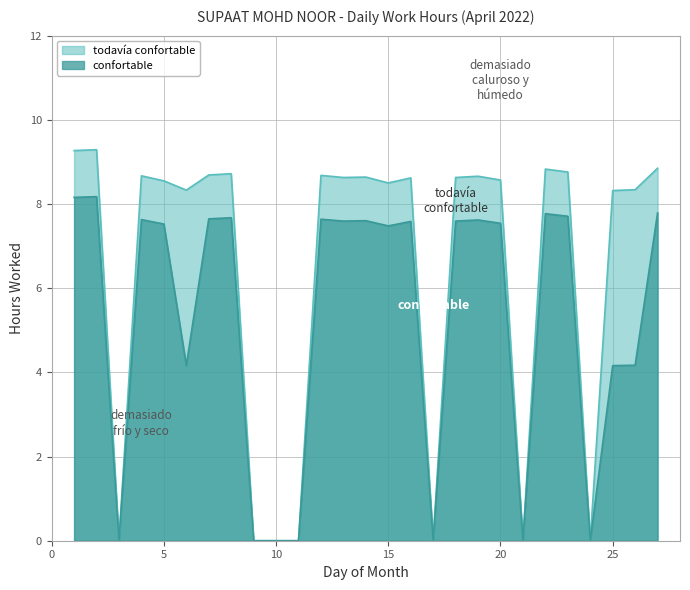

Reading left to right, extract all data points from this chart.

9.3	9.3	0.0	8.7	8.6	8.3	8.7	8.7	0.0	0.0	0.0	8.7	8.6	8.6	8.5	8.6	0.0	8.6	8.7	8.6	0.0	8.8	8.8	0.0	8.3	8.3	8.8